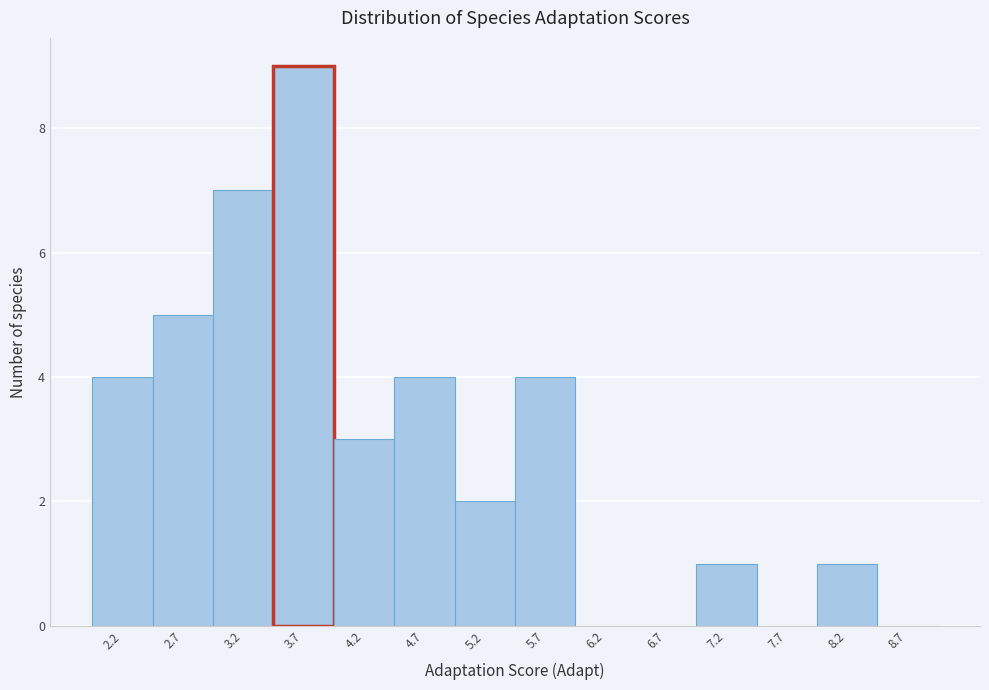

Reading left to right, extract all data points from this chart.

2.2=4	2.7=5	3.2=7	3.7=9	4.2=3	4.7=4	5.2=2	5.7=4	6.2=0	6.7=0	7.2=1	7.7=0	8.2=1	8.7=0